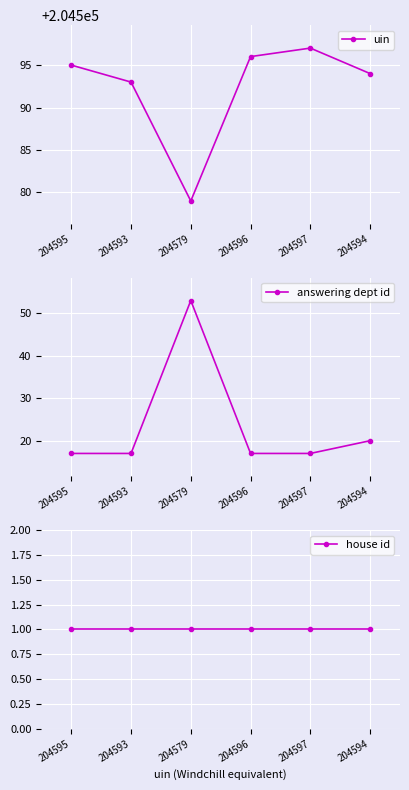

At which category is the sum across all series the highest?

204579